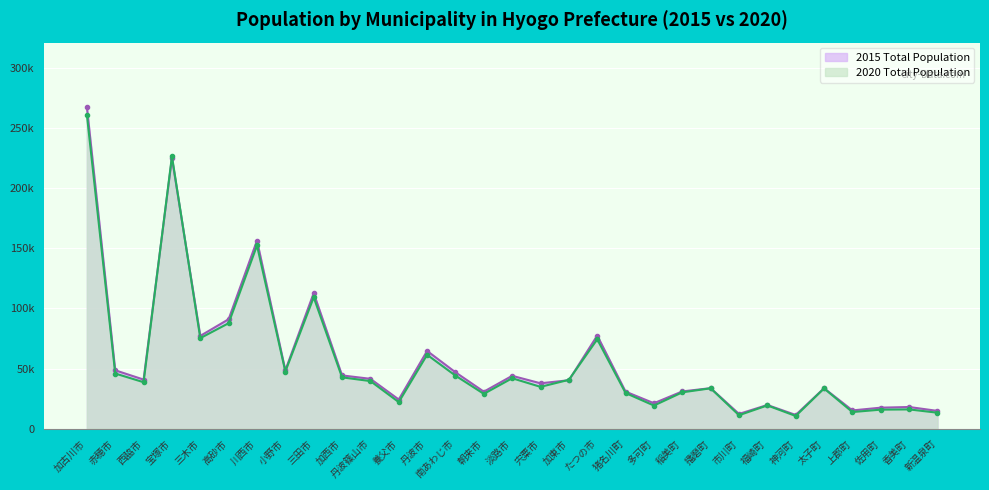

Between 三田市 and 太子町, which is larger?

三田市